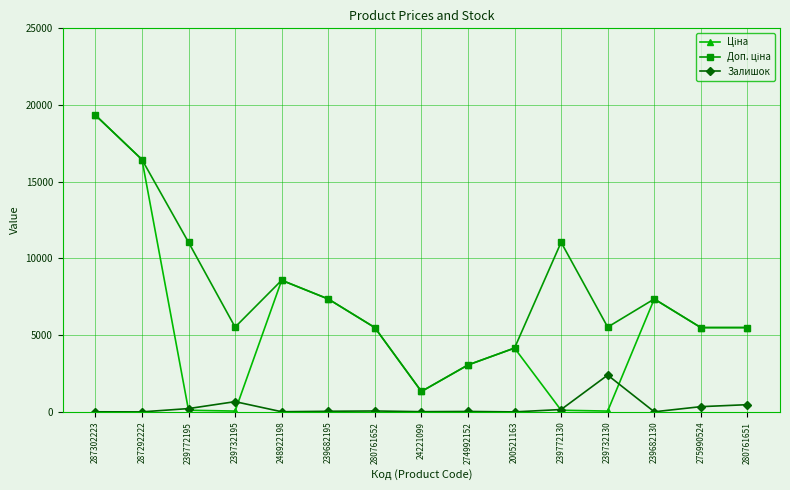

Count the number of categories in the chart.

15